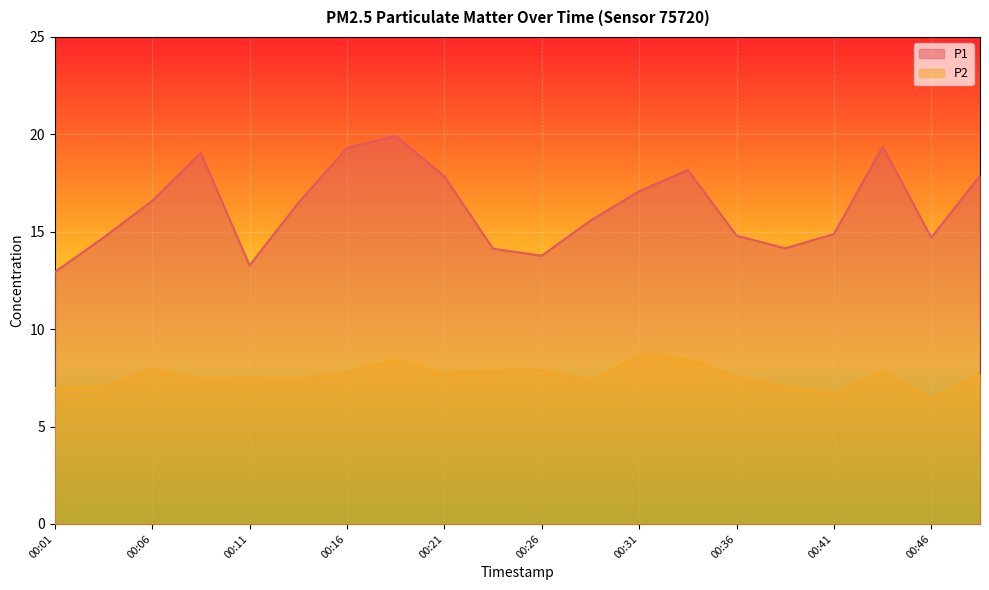

Reading left to right, what are all the values shown in this chart?

P1: 00:01=12.9	00:04=14.7	00:06=16.6	00:09=19.1	00:11=13.3	00:14=16.5	00:16=19.3	00:18=19.9	00:21=17.9	00:23=14.1	00:26=13.8	00:29=15.6	00:31=17.1	00:34=18.2	00:36=14.8	00:38=14.2	00:41=14.9	00:44=19.4	00:46=14.7	00:49=17.9
P2: 00:01=7.0	00:04=7.1	00:06=8.0	00:09=7.5	00:11=7.5	00:14=7.5	00:16=7.8	00:18=8.4	00:21=7.8	00:23=7.9	00:26=7.9	00:29=7.3	00:31=8.7	00:34=8.5	00:36=7.6	00:38=7.0	00:41=6.7	00:44=7.8	00:46=6.4	00:49=7.7